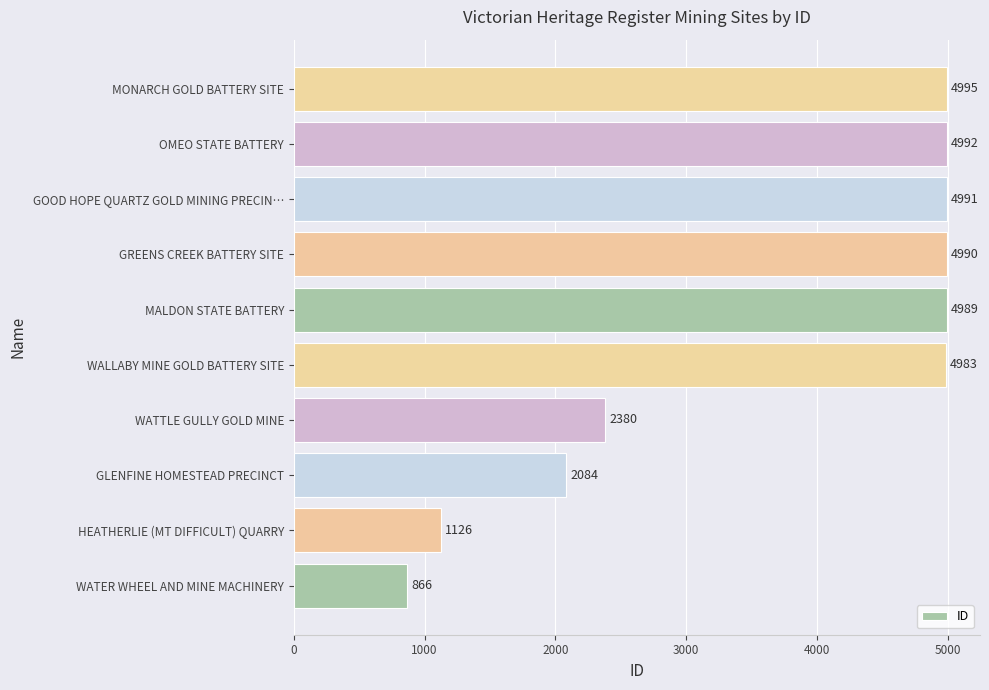

Between MALDON STATE BATTERY and WATTLE GULLY GOLD MINE, which is larger?

MALDON STATE BATTERY